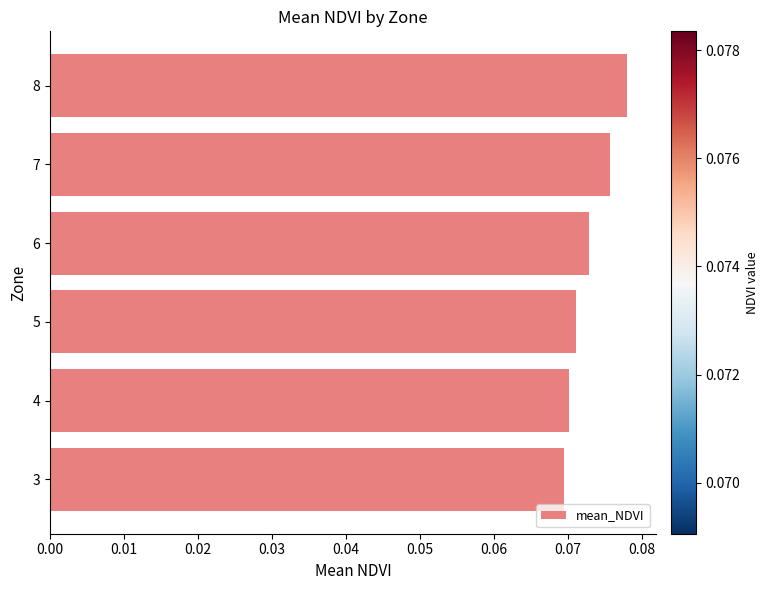

Between 6 and 3, which is larger?

6